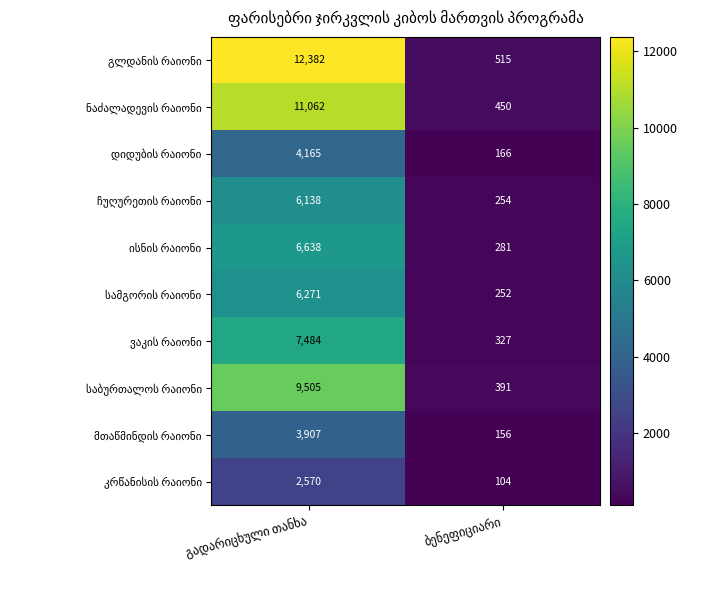

What is the minimum value shown in the chart?

104